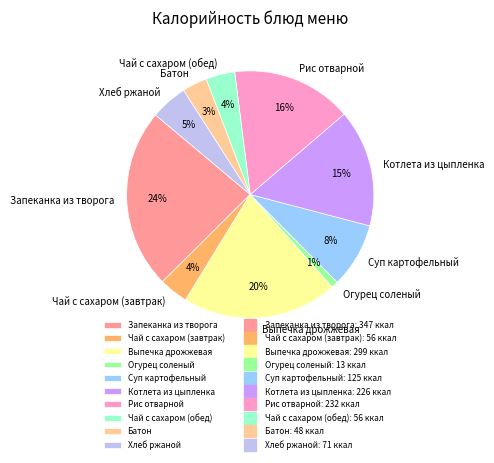

Is the sum of Выпечка дрожжевая and Чай с сахаром (обед) greater than half?

No